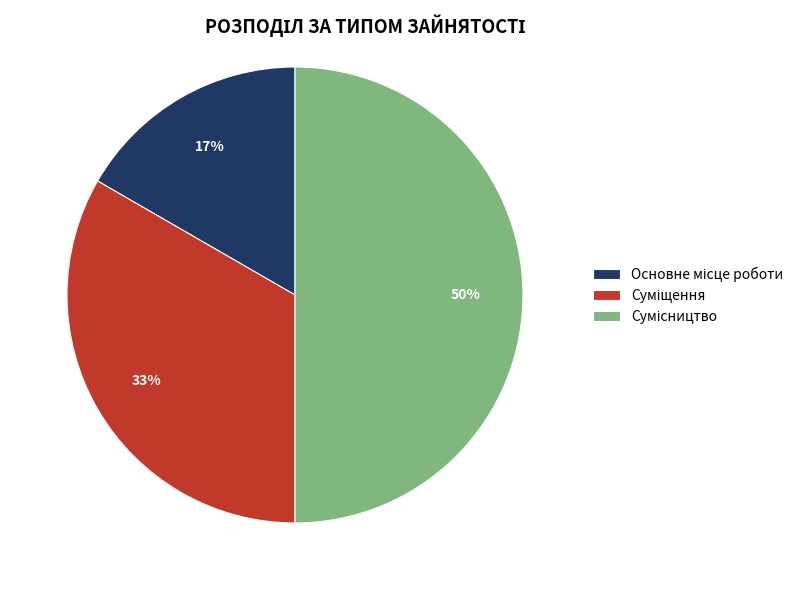

To the nearest percent, what is the difference between the largest and smallest slice percentages?

33%